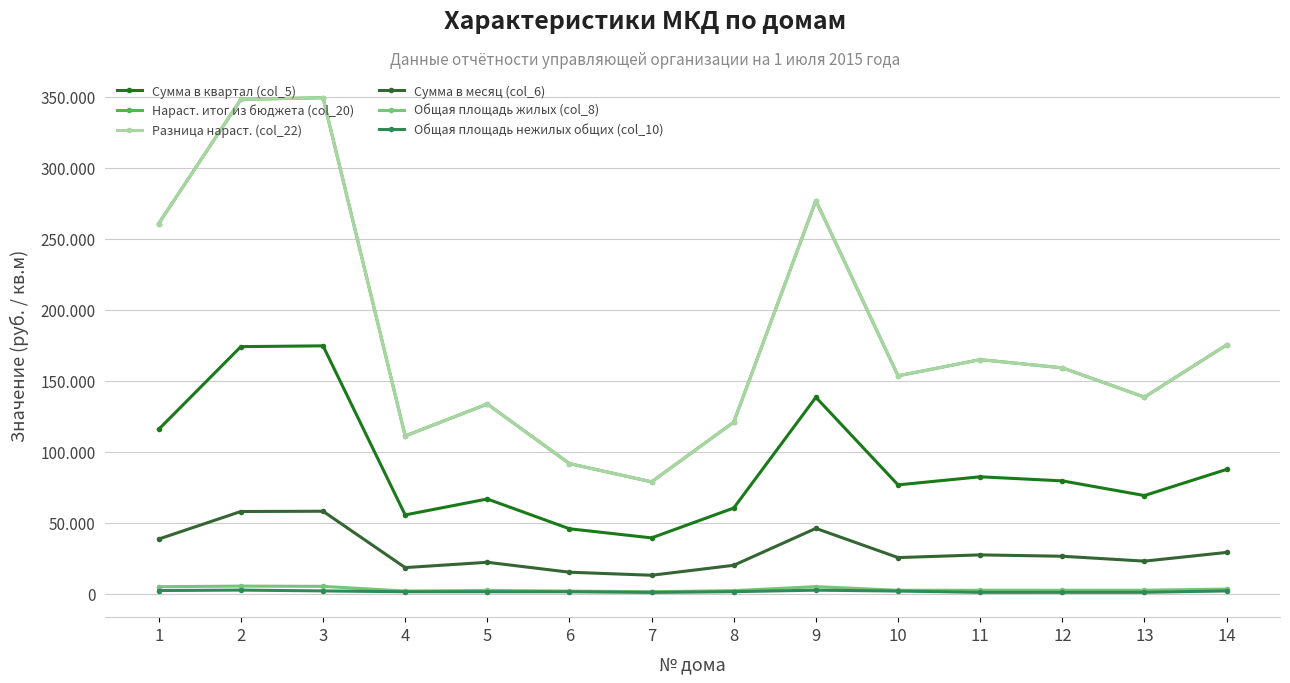

True or false: Общая площадь нежилых общих (col_10) has a value of 2648 at 9.

True